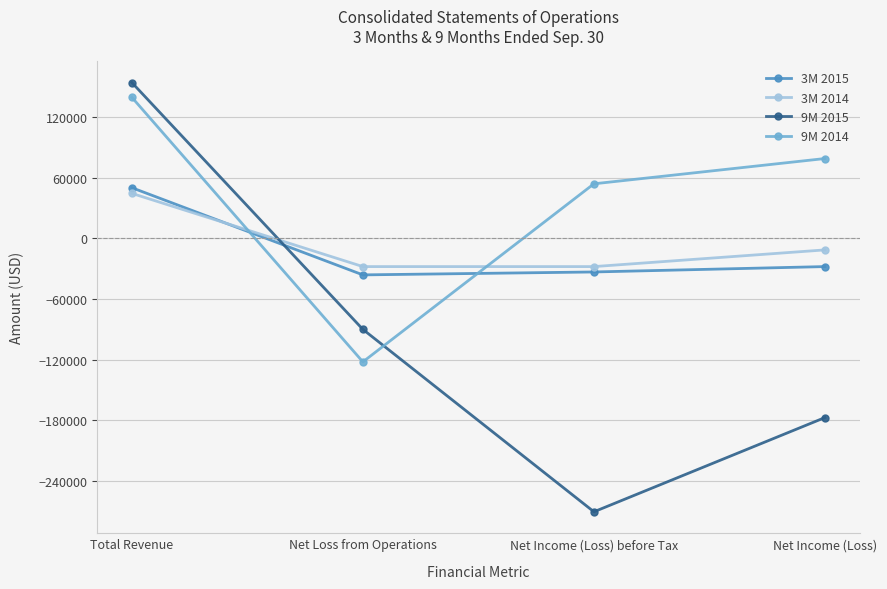

Where is 3M 2015 nearest to the value 7037?

Net Income (Loss)